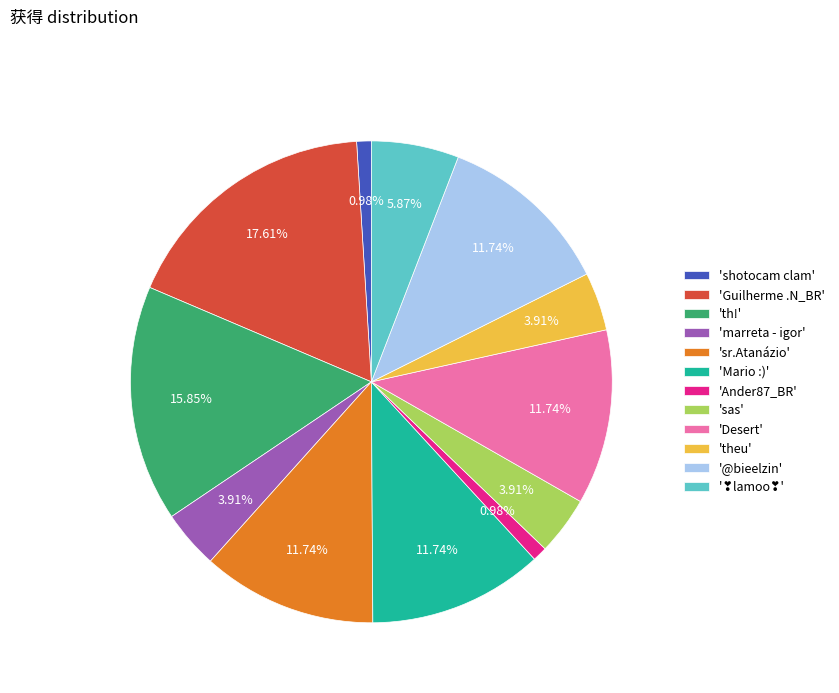

Is there a majority slice in this chart?

No